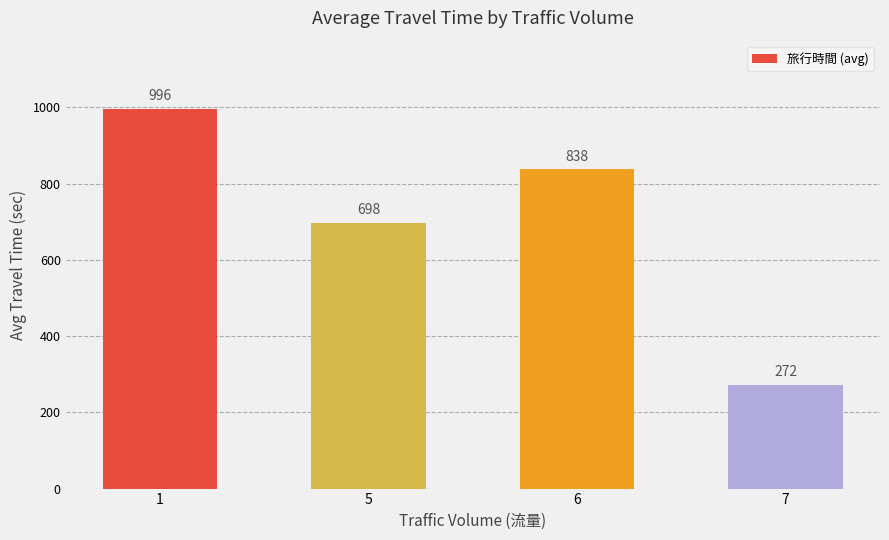

What is the change in value from 1 to 5?

-298